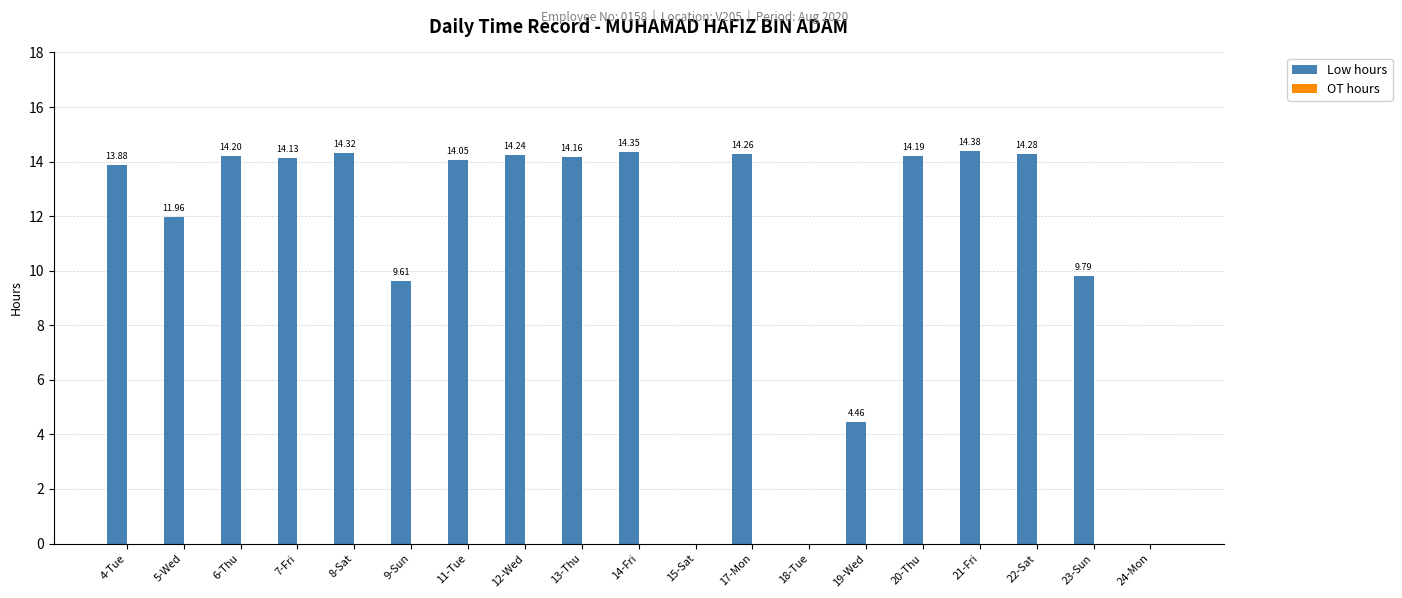

What is the sum of all values?

206.3